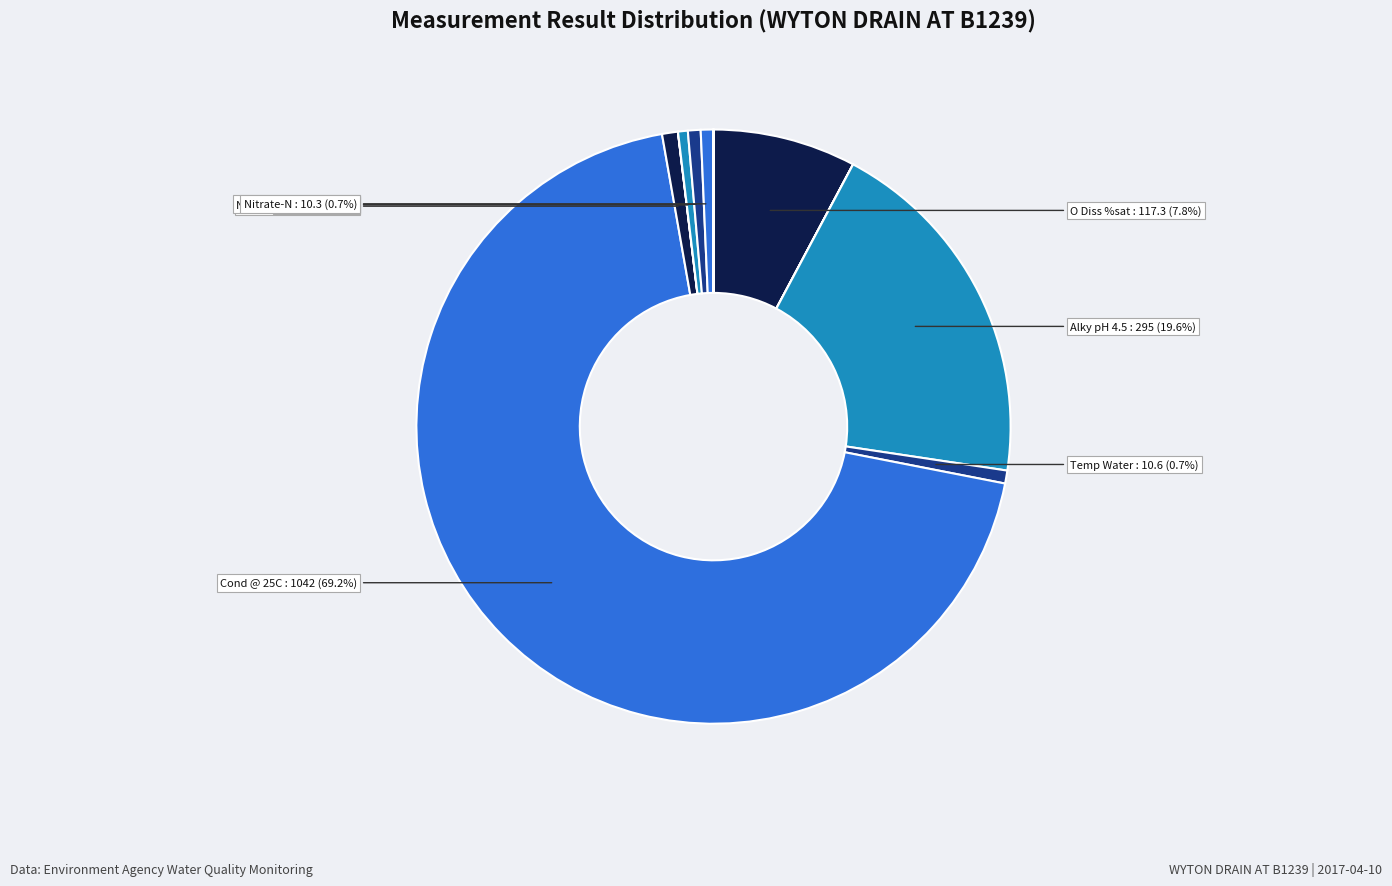

Which category has the smallest portion of the pie?

NH3 un-ion